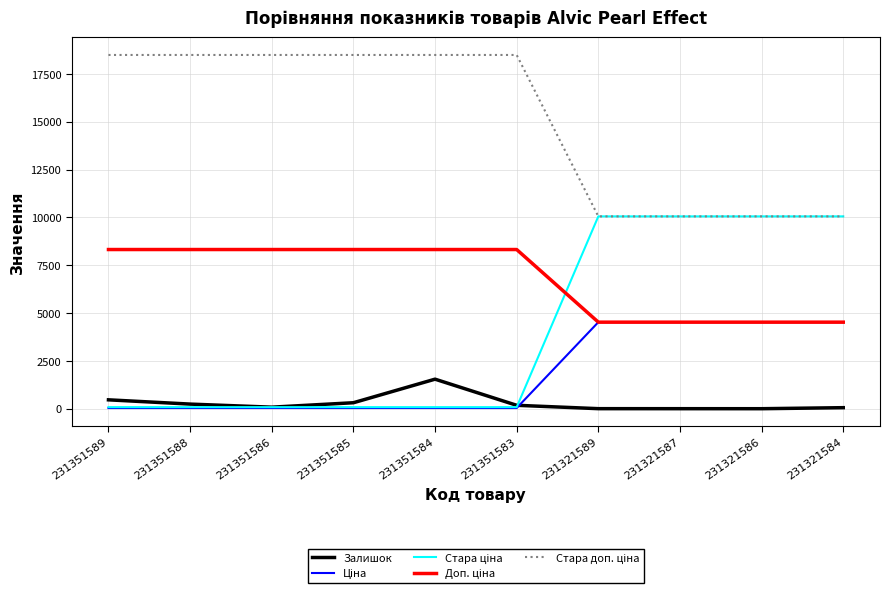

The Залишок series shows 2259.9 at 231351584. True or false?

False